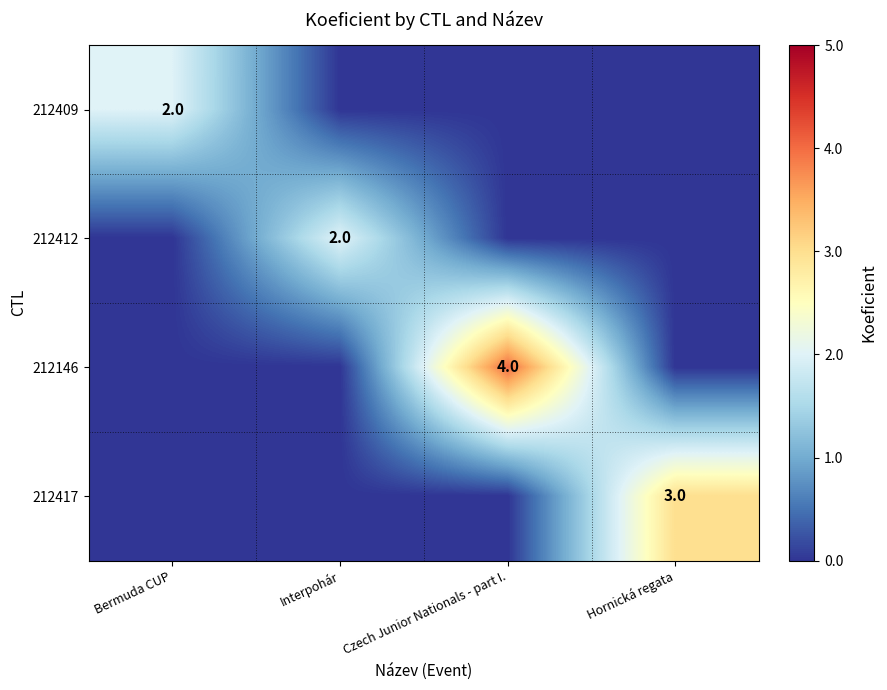

The value of 212409 at Bermuda CUP is 2. True or false?

True